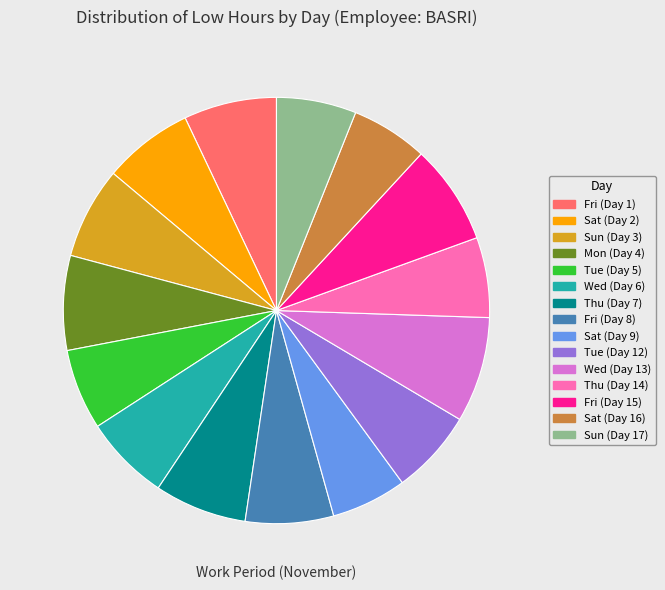

Is it true that Fri (Day 8) is 7% of the pie?

True